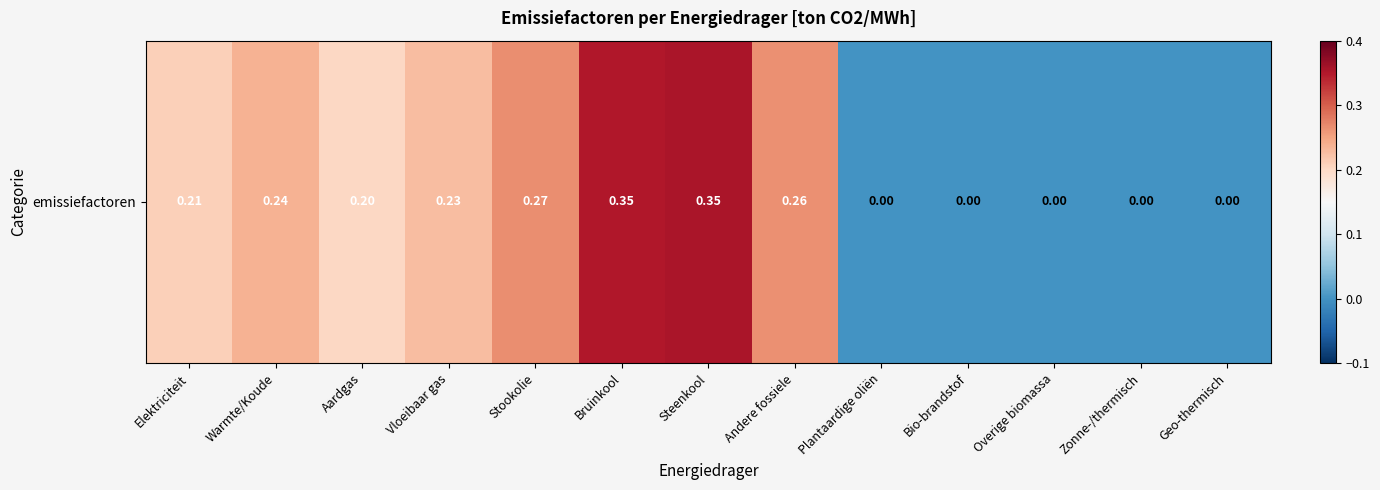

Reading left to right, list all the values displayed in this chart.

0.2	0.2	0.2	0.2	0.3	0.4	0.4	0.3	0.0	0.0	0.0	0.0	0.0